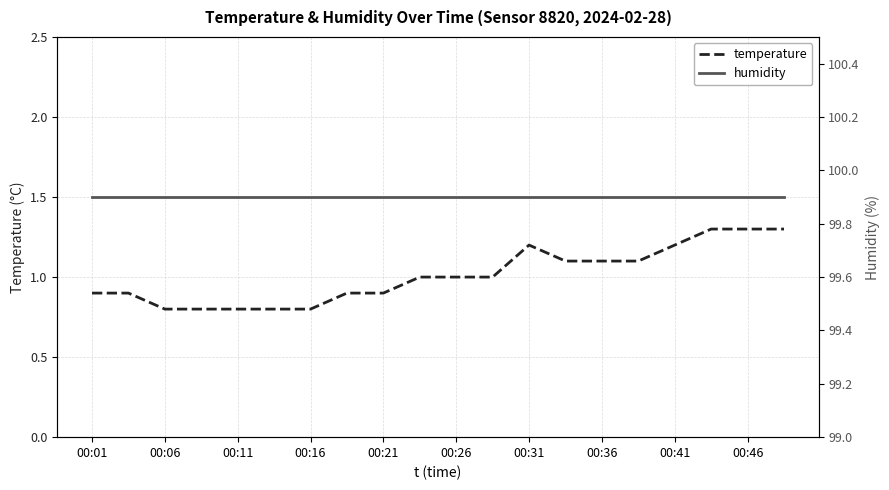

Does the chart have visible grid lines?

Yes